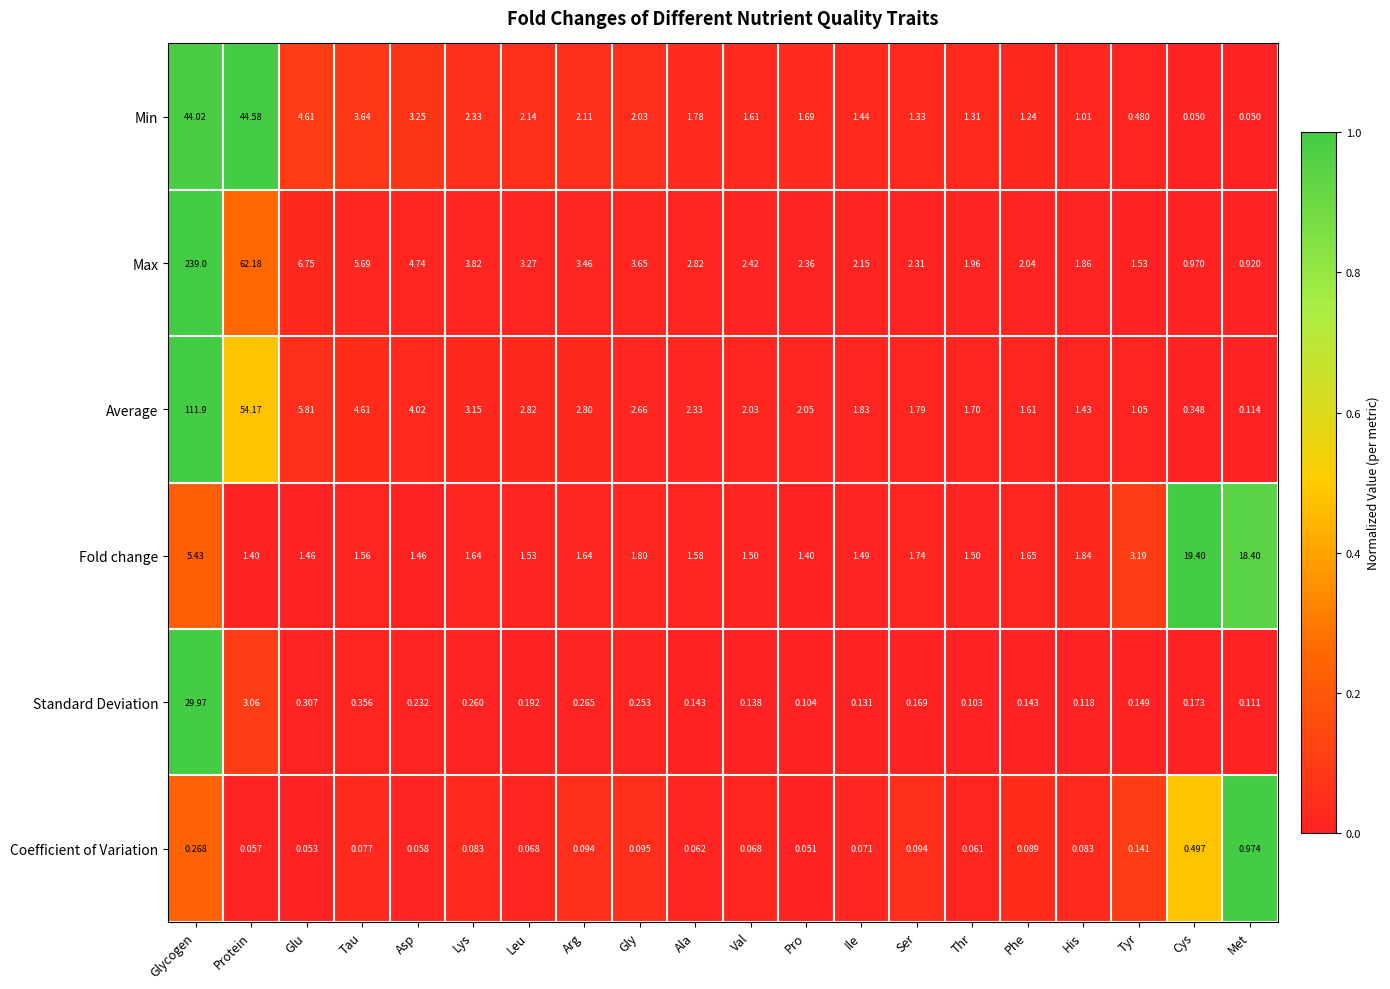

At which label does Max reach its minimum?

Met